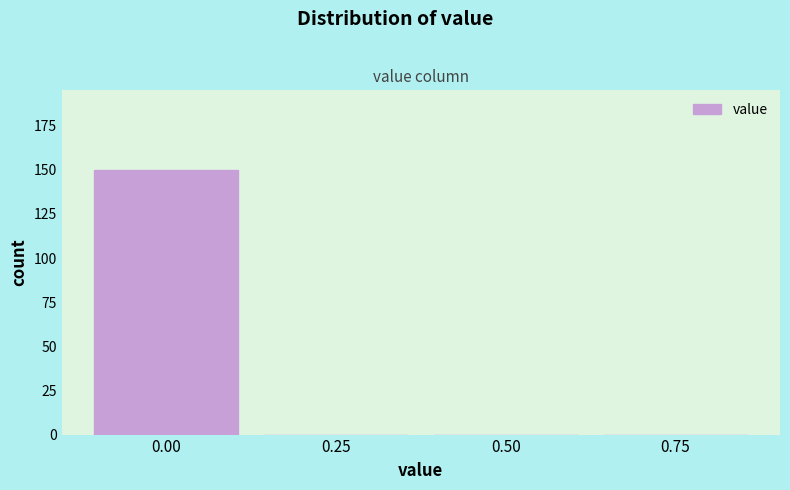

Reading left to right, transcribe all the data shown in this chart.

0.00=150	0.25=0	0.50=0	0.75=0